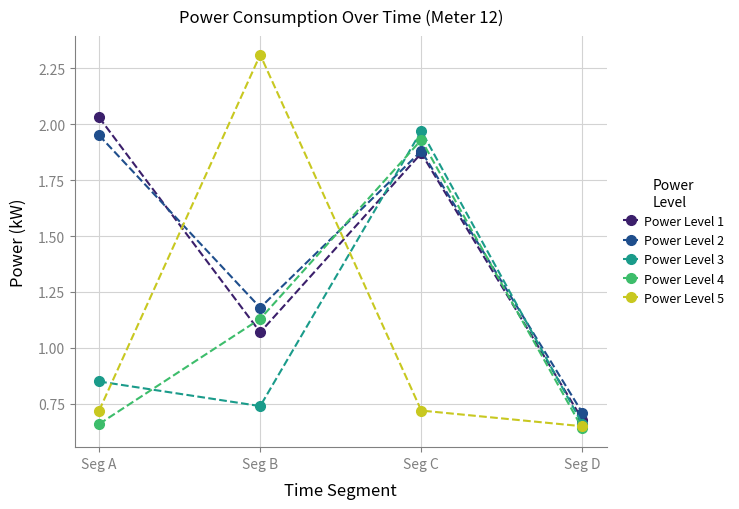

What is the maximum value shown in the chart?

2.3